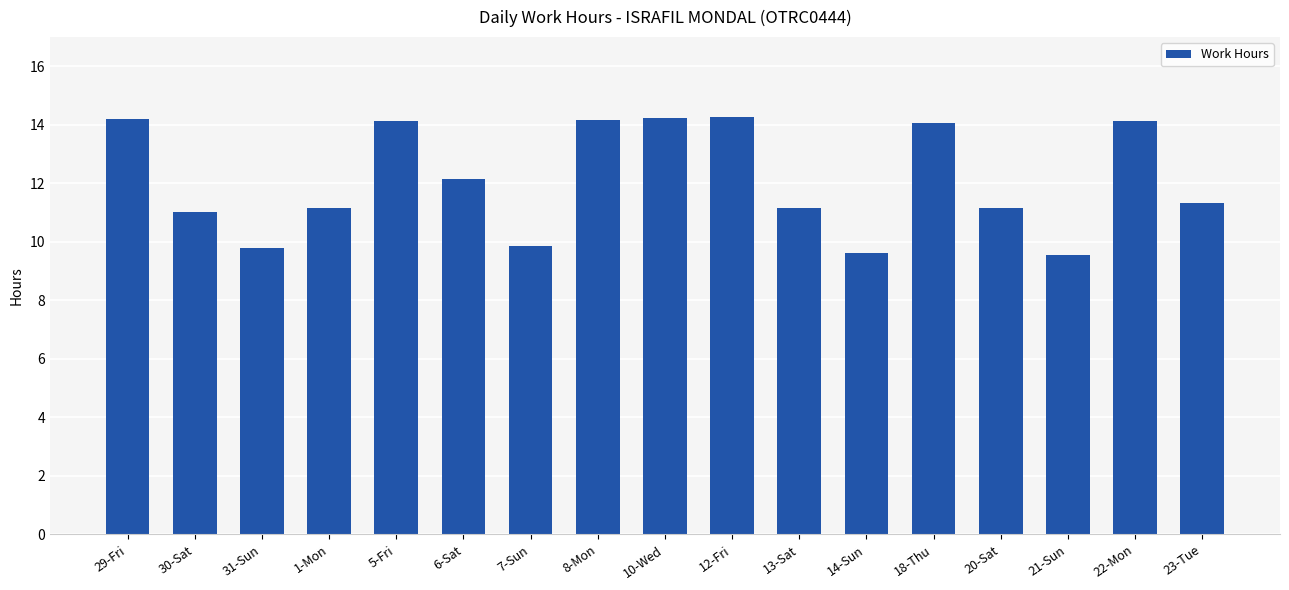

What is the sum of the values at 31-Sun and 30-Sat?

20.8